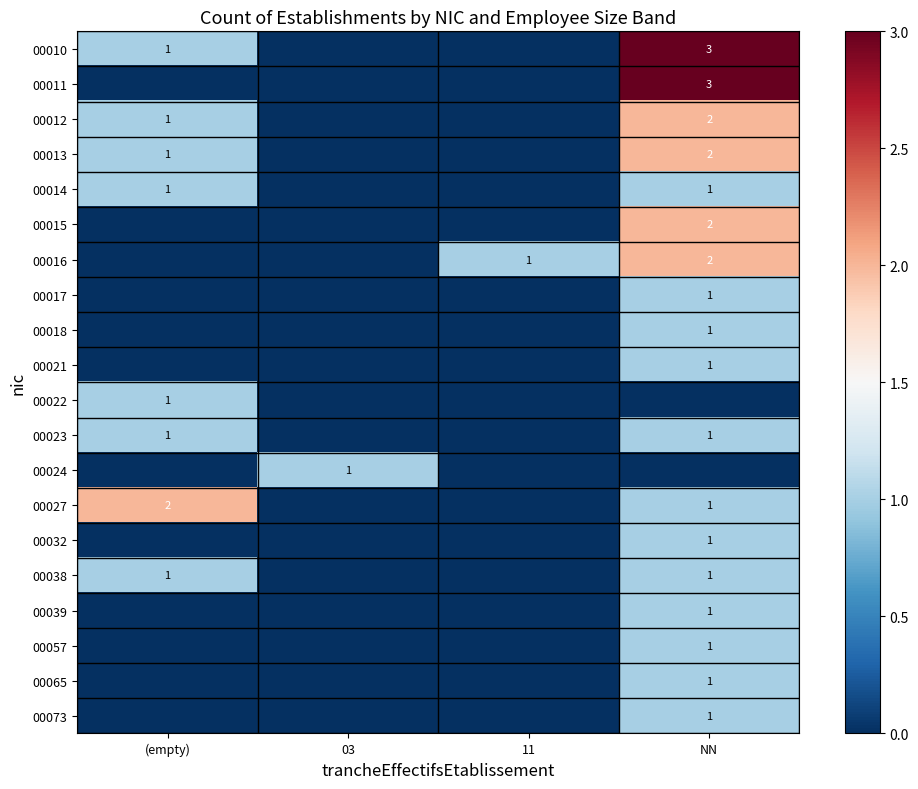

The 00013 series shows 2 at (empty). True or false?

False